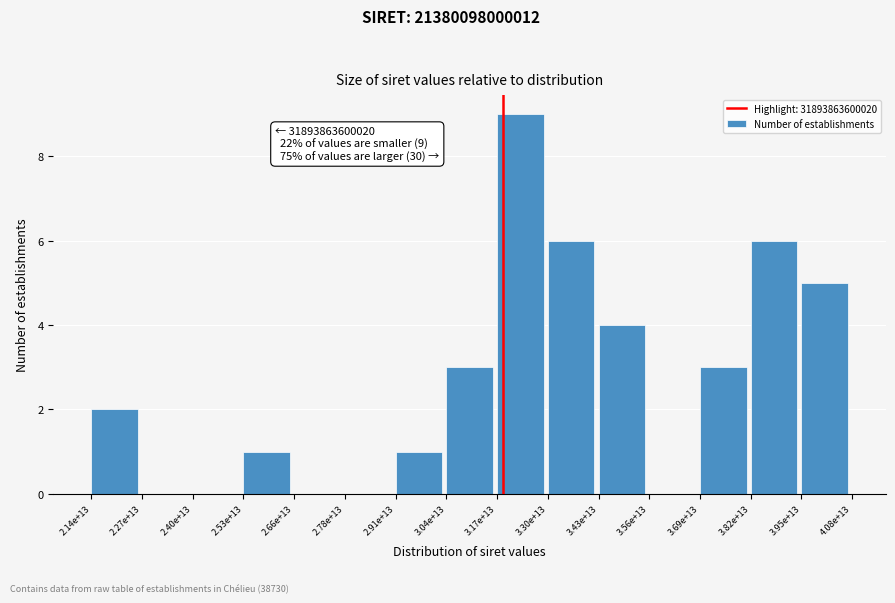

Reading left to right, list all the values displayed in this chart.

2.14e+13=2	2.27e+13=0	2.40e+13=0	2.53e+13=1	2.66e+13=0	2.78e+13=0	2.91e+13=1	3.04e+13=3	3.17e+13=9	3.30e+13=6	3.43e+13=4	3.56e+13=0	3.69e+13=3	3.82e+13=6	3.95e+13=5